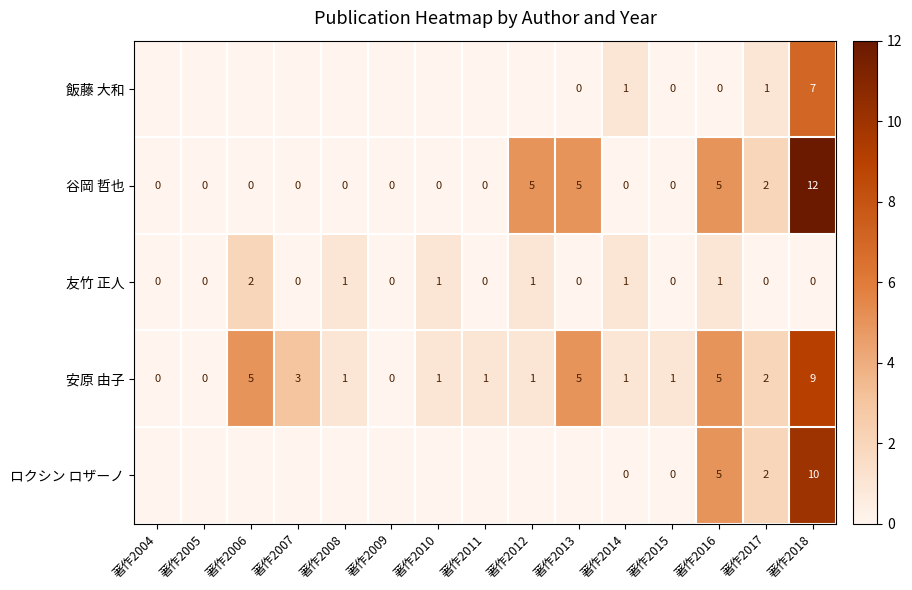

What is the sum of all 谷岡 哲也 values?

29